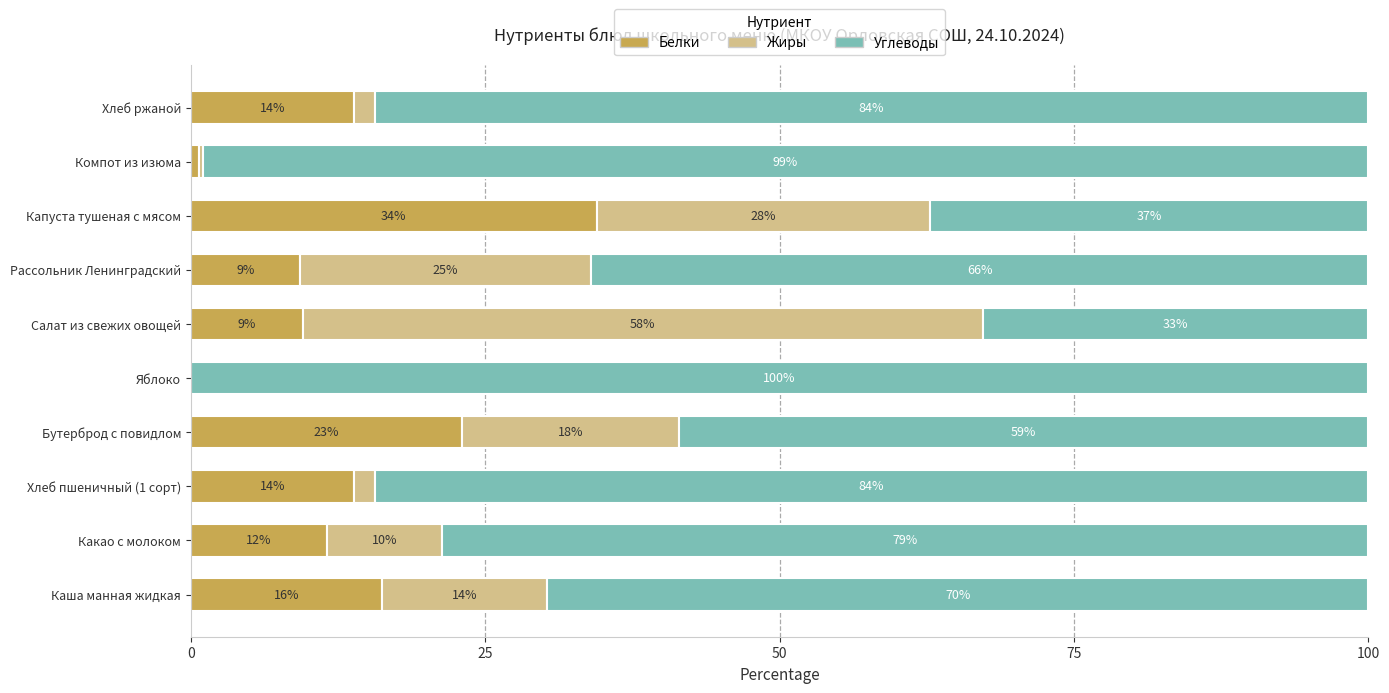

How many values in the Белки series exceed 13?

5